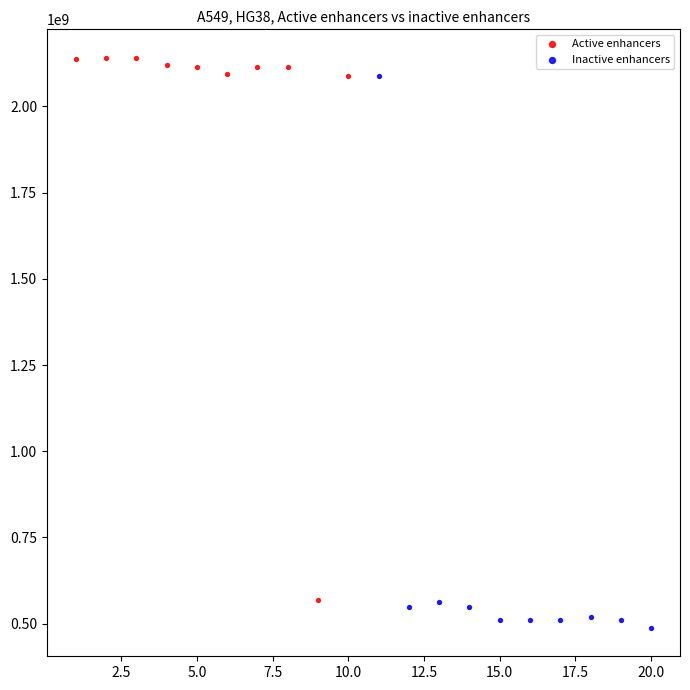

What are all the series names shown in the legend?

Active enhancers, Inactive enhancers